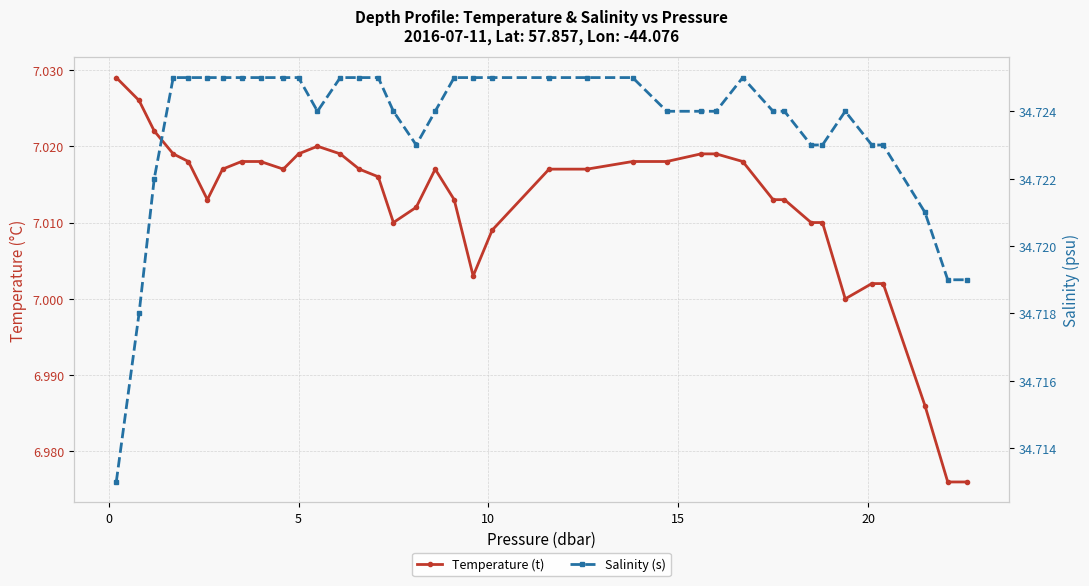

Reading left to right, transcribe all the data shown in this chart.

Temperature (t): 7.0	7.0	7.0	7.0	7.0	7.0	7.0	7.0	7.0	7.0	7.0	7.0	7.0	7.0	7.0	7.0	7.0	7.0	7.0	7.0	7.0	7.0	7.0	7.0	7.0	7.0	7.0	7.0	7.0	7.0	7.0	7.0	7.0	7.0	7.0	7.0	7.0	7.0
Salinity (s): 34.7	34.7	34.7	34.7	34.7	34.7	34.7	34.7	34.7	34.7	34.7	34.7	34.7	34.7	34.7	34.7	34.7	34.7	34.7	34.7	34.7	34.7	34.7	34.7	34.7	34.7	34.7	34.7	34.7	34.7	34.7	34.7	34.7	34.7	34.7	34.7	34.7	34.7